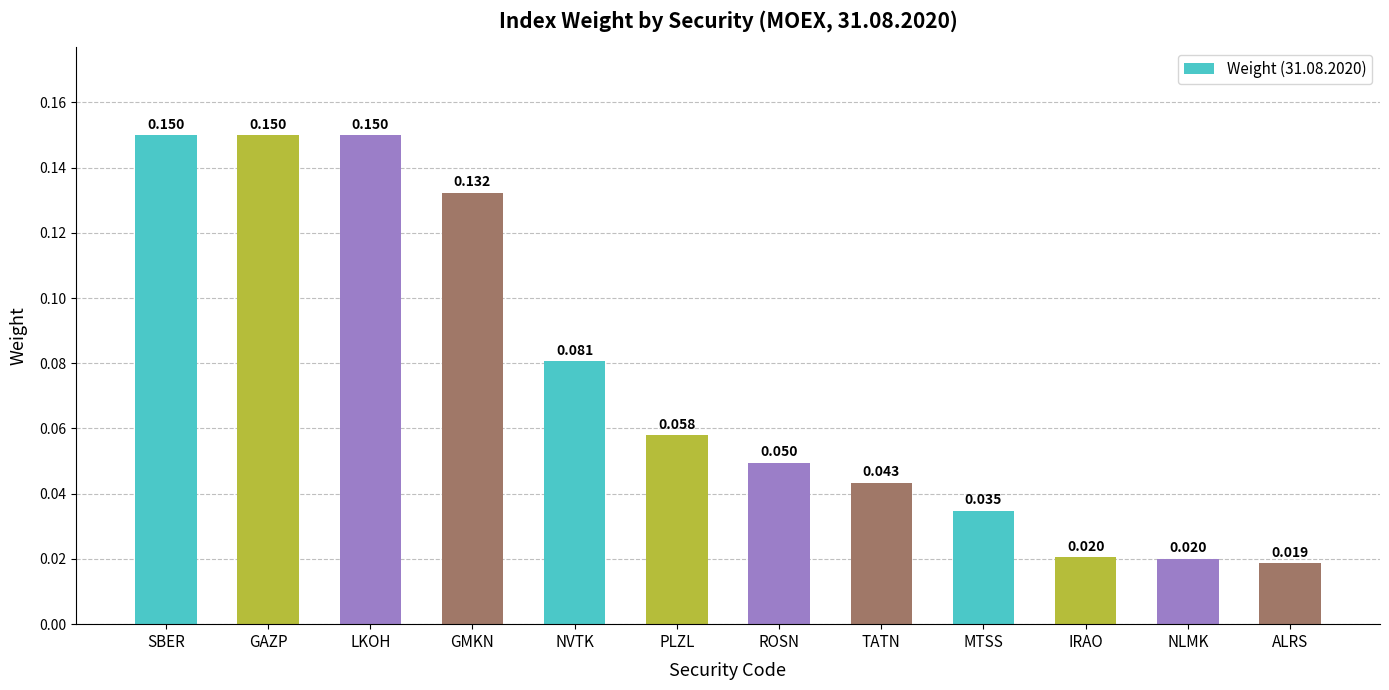

Where is the data nearest to the value 0?

ALRS